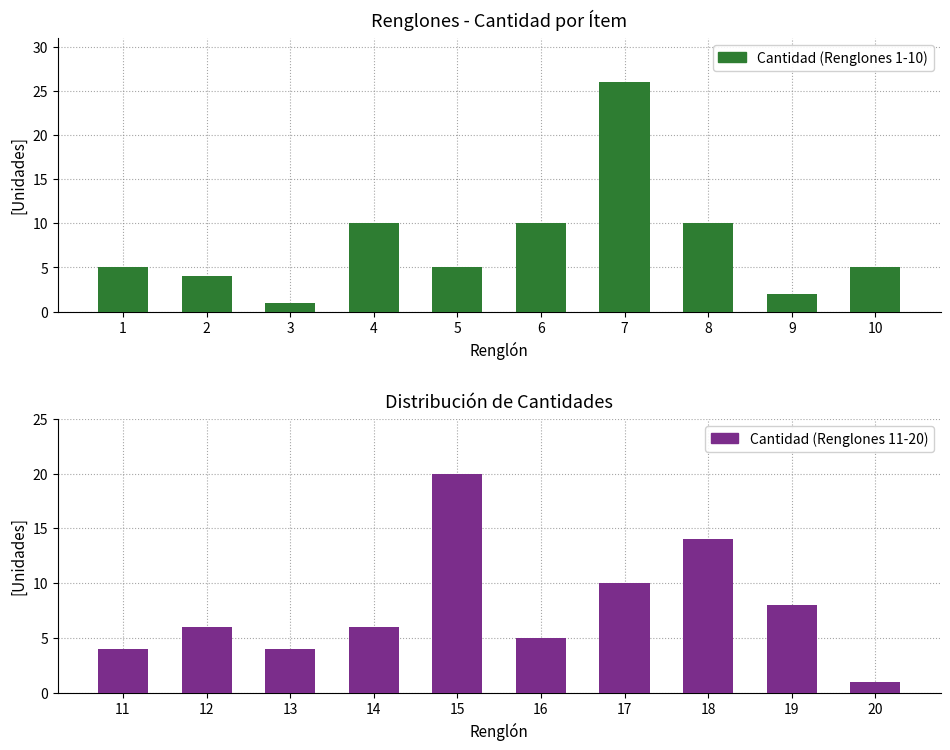

What is the sum of all Cantidad (Renglones 1-10) values?

78